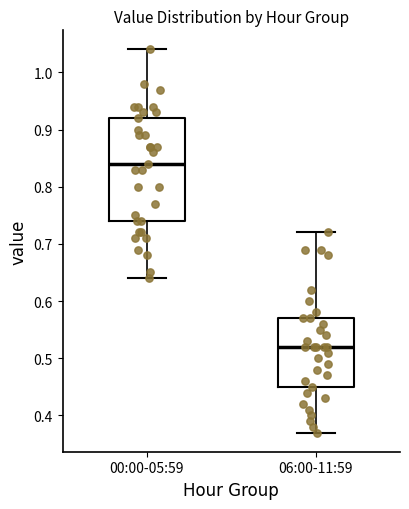

Reading left to right, read every box against the y-axis: the position of its median line, the range the box covers, and the ends of its whiskers. The values are not printed on the chart, so give them approximately, as read against the axis.

00:00-05:59: median 0.84, box 0.74 to 0.92, whiskers 0.64 to 1.04
06:00-11:59: median 0.52, box 0.45 to 0.57, whiskers 0.37 to 0.72